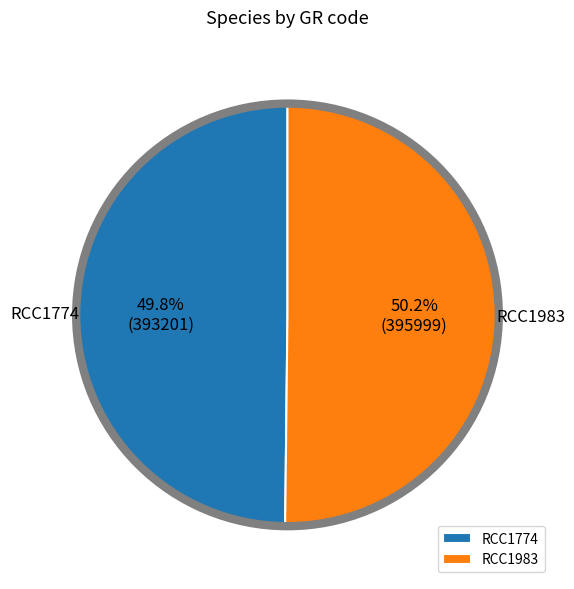

What percentage is NOT represented by RCC1983?

49.8%